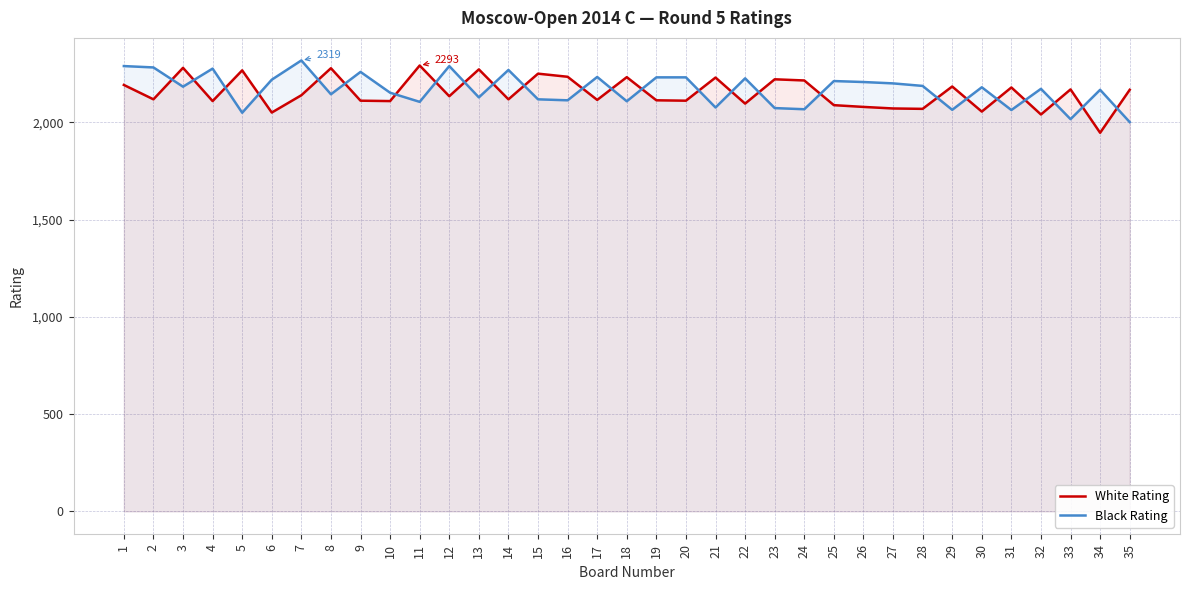

How many values in the Black Rating series are below 2181?

17